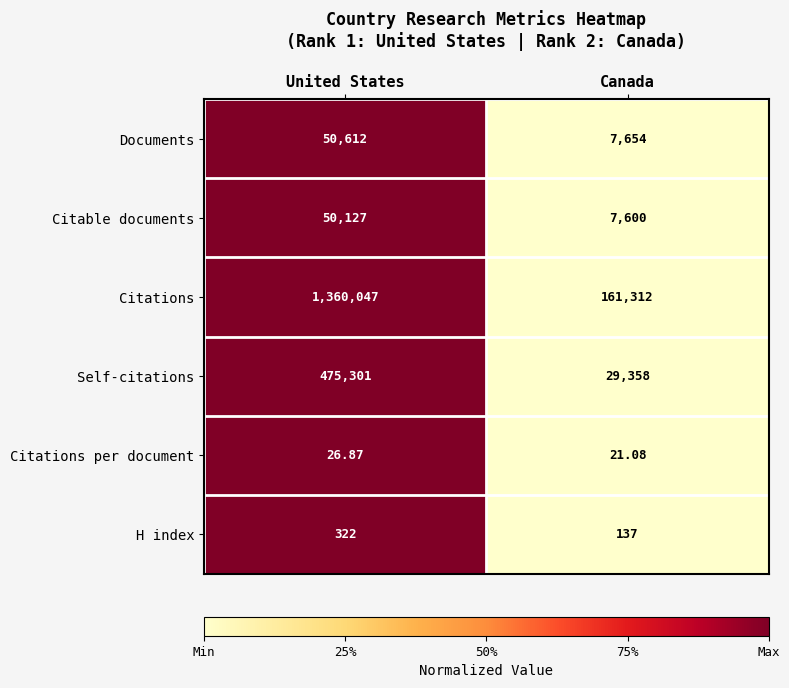

What is the greatest value displayed?

1360047.0